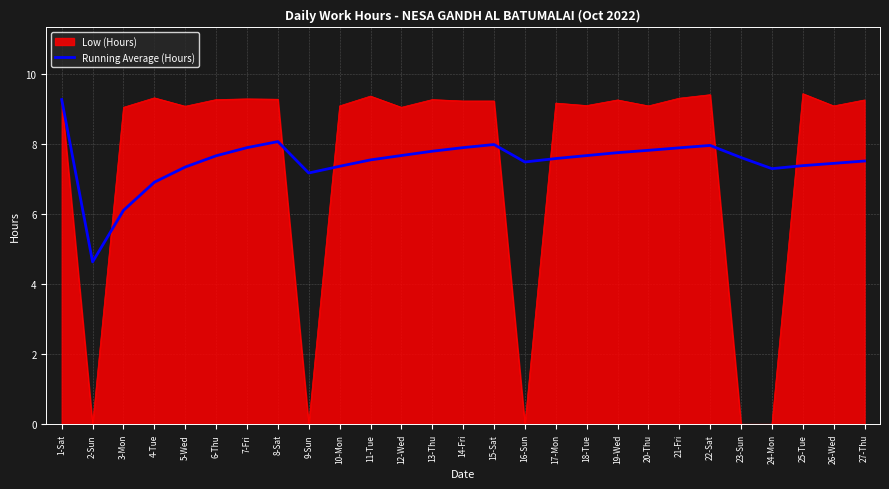

What is the spread (max minus min) of values at 12-Wed?

1.4